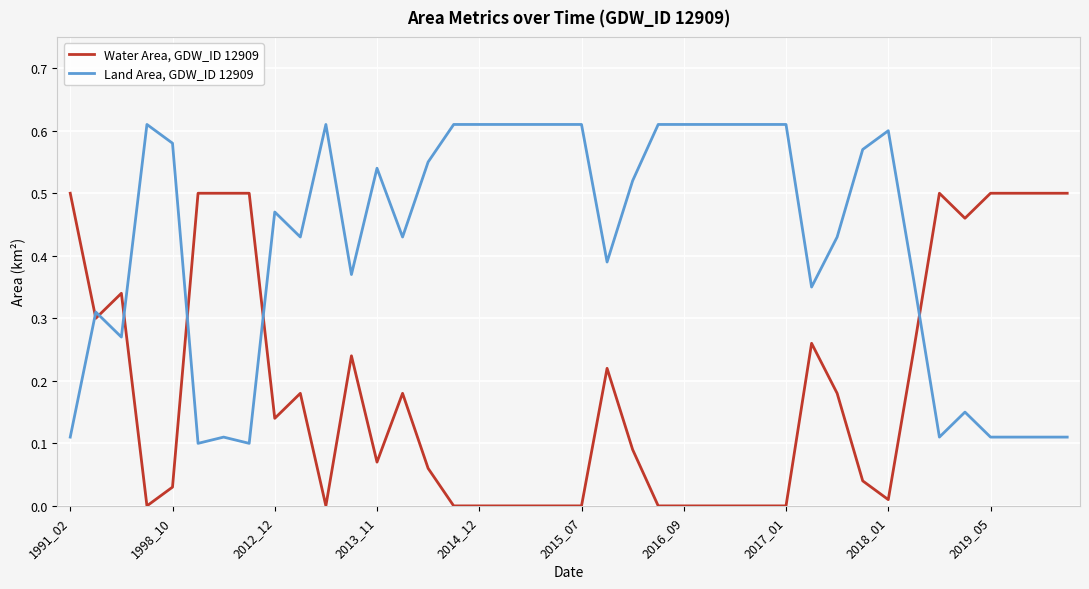

Which series has the largest total across all categories?

Land Area, GDW_ID 12909